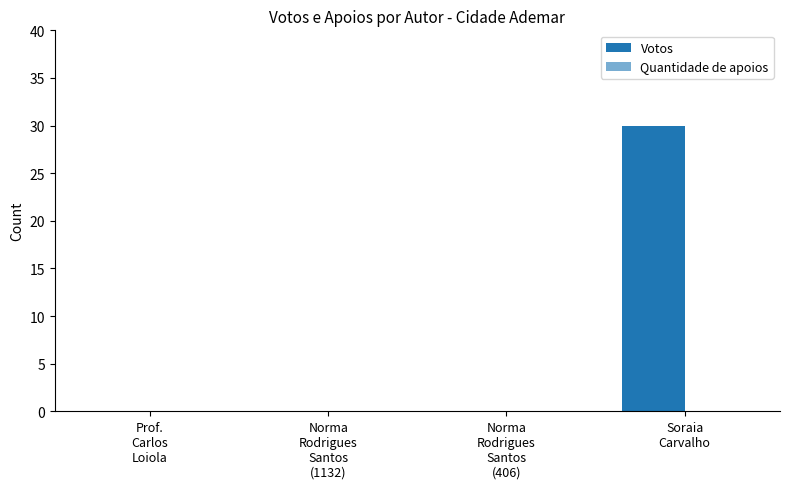

What is the label of the 3rd bar from the right?

Norma
Rodrigues
Santos
(1132)